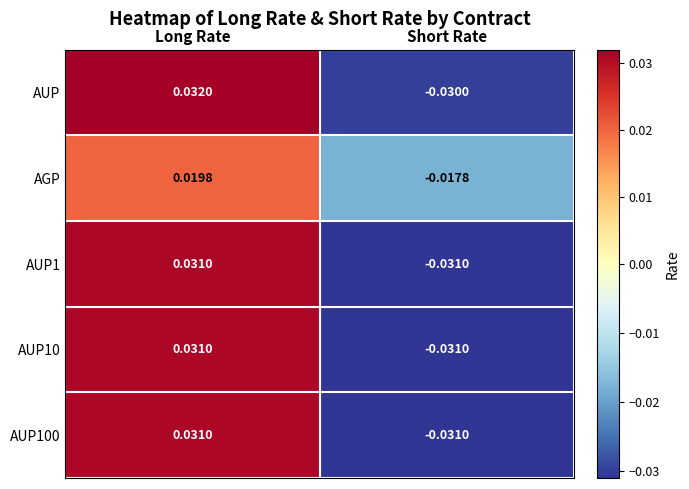

Which label corresponds to the largest value in the chart?

Long Rate